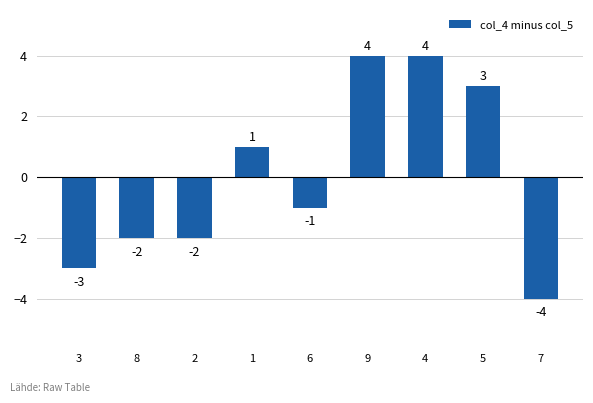

Count the values in the range -2 to 3.

5